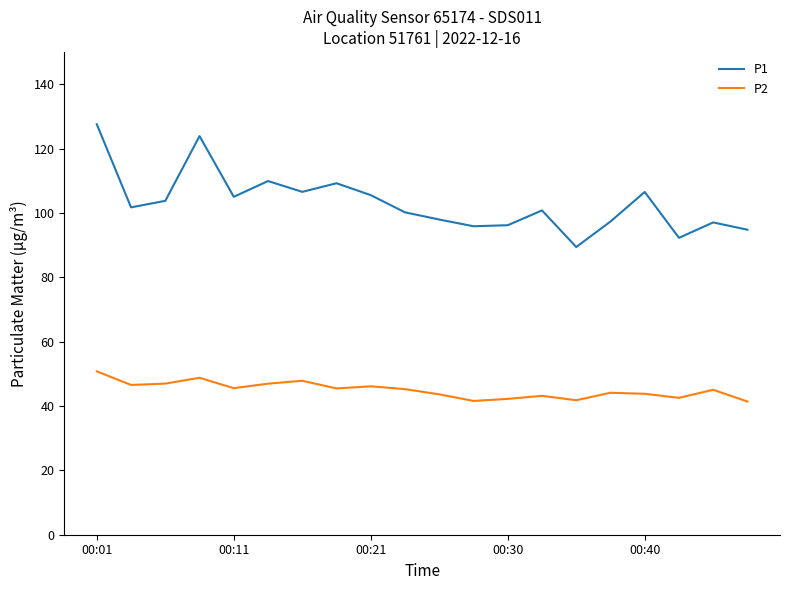

What is the difference between the maximum and minimum values in the P1 series?

38.1